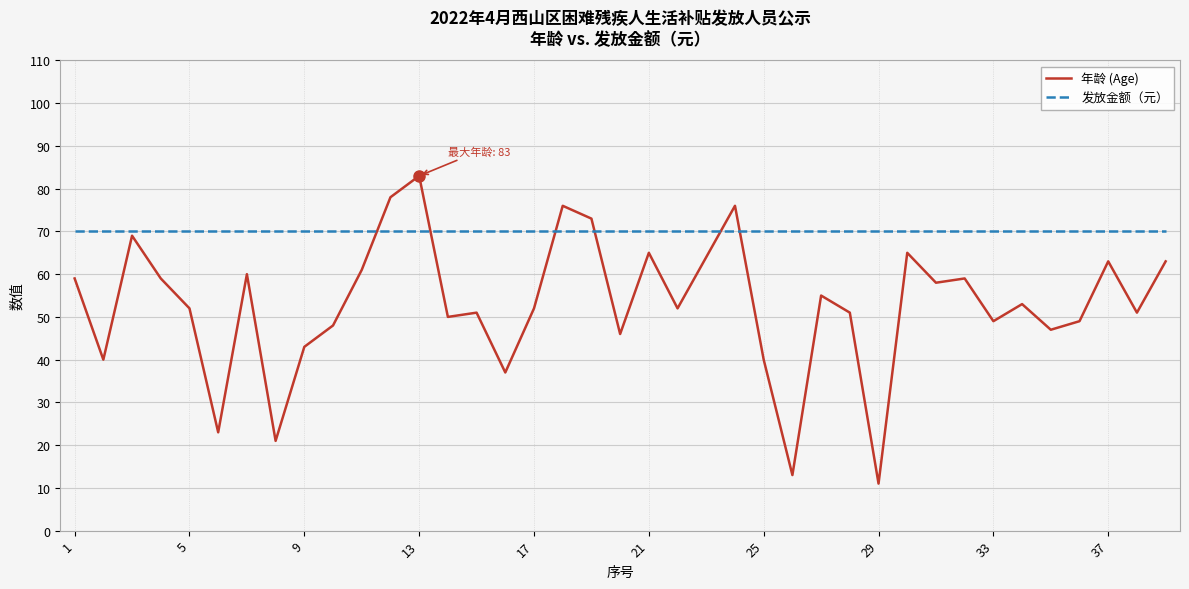

Which series has the widest spread of values?

年龄 (Age)